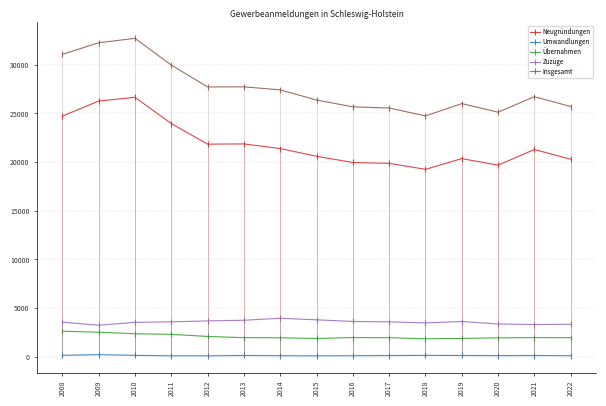

Is this an area chart (filled region under the line)?

No